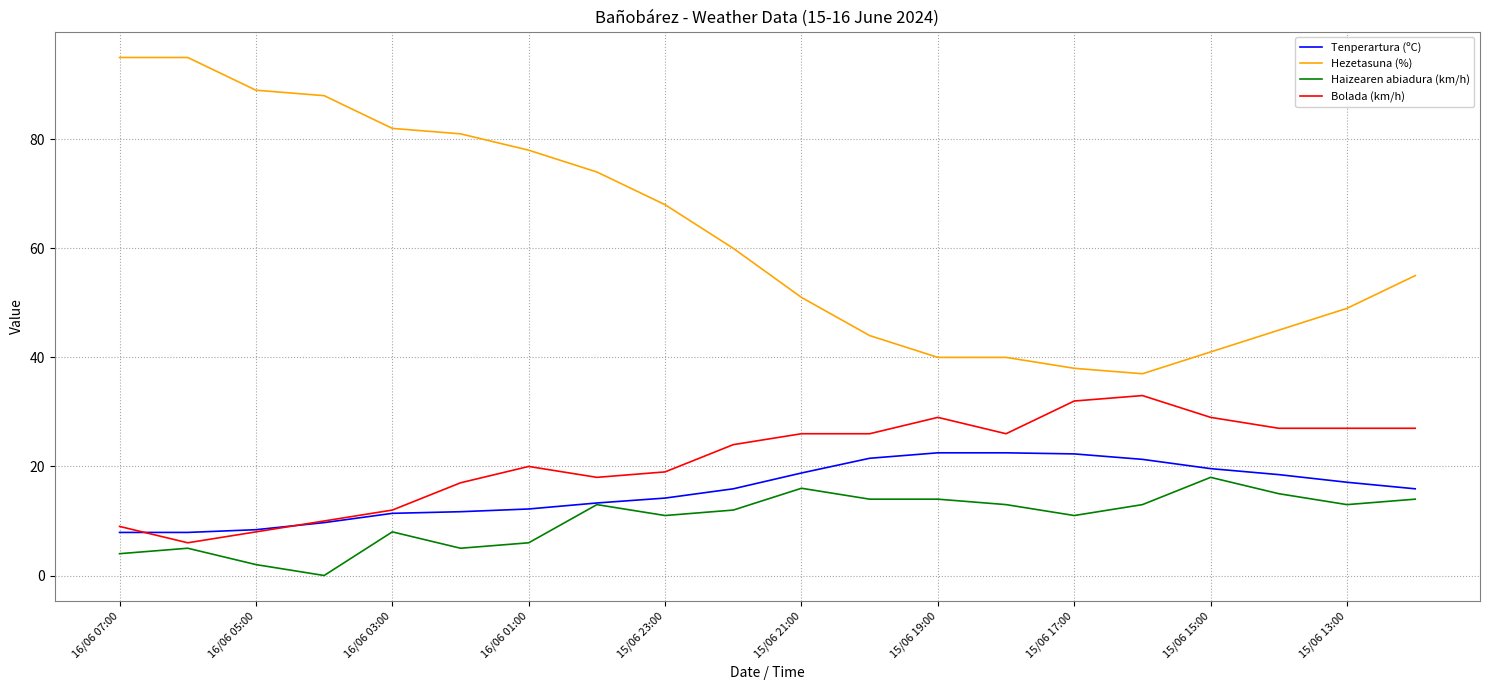

Which series has the widest spread of values?

Hezetasuna (%)